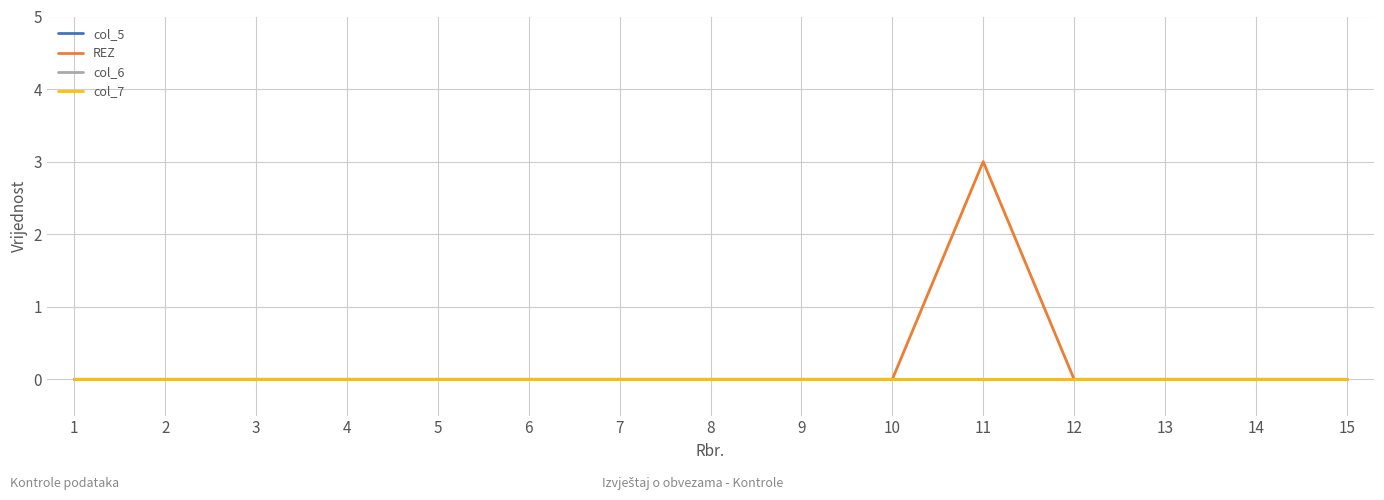

Does the chart display data point markers on the line(s)?

No